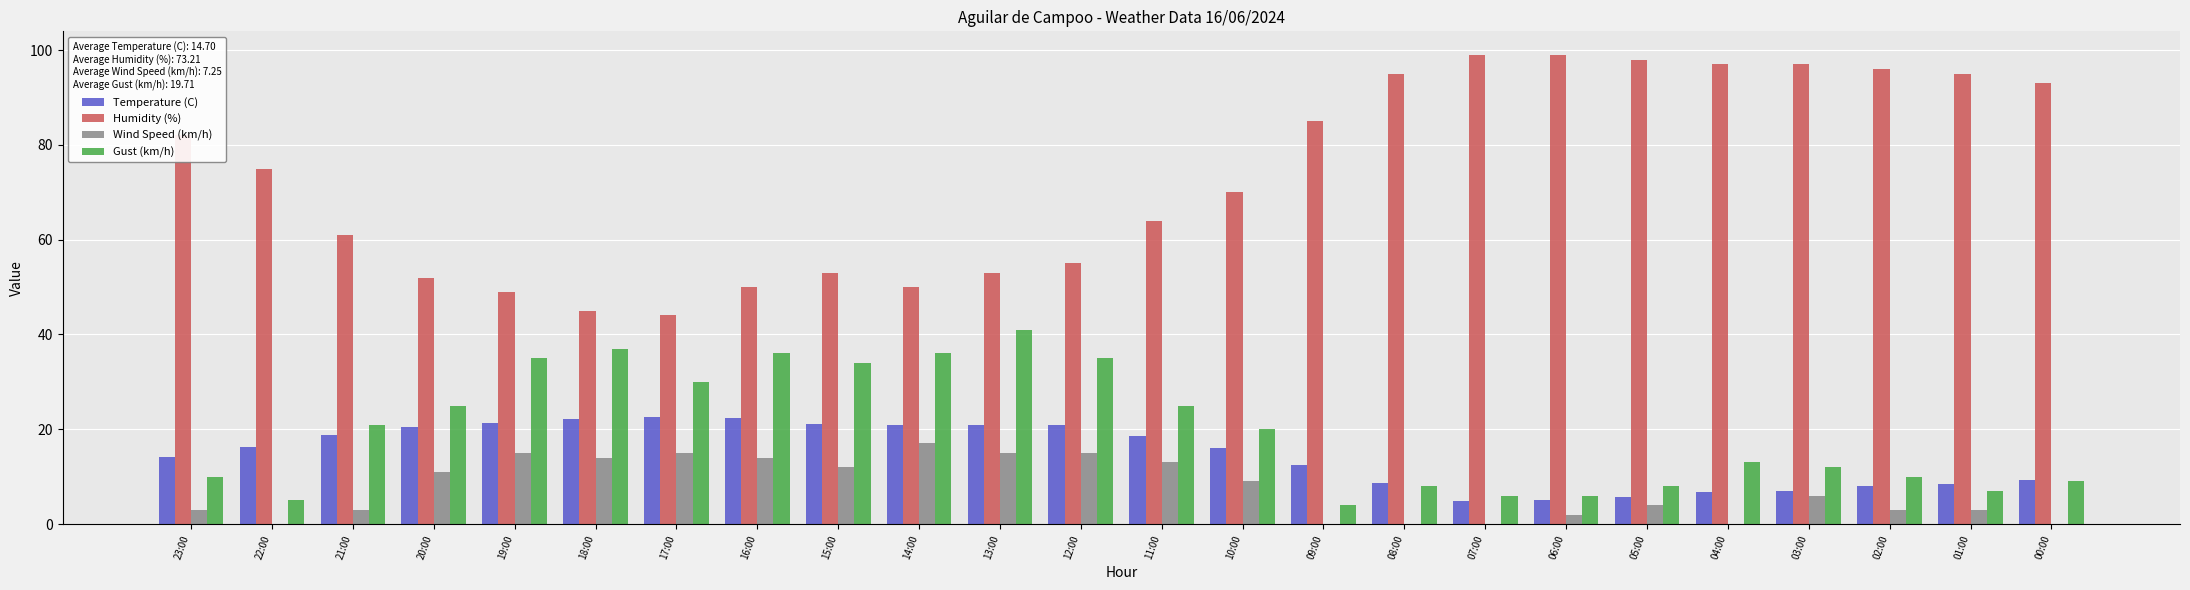

What is the average value of the Humidity (%) series?

73.2